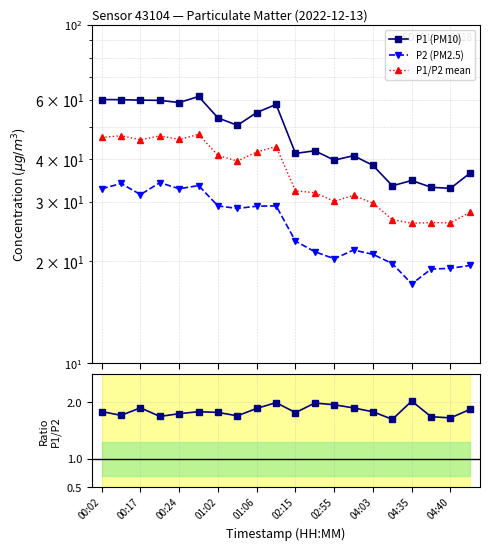

What value does the P2 (PM2.5) series have at 11?

21.3